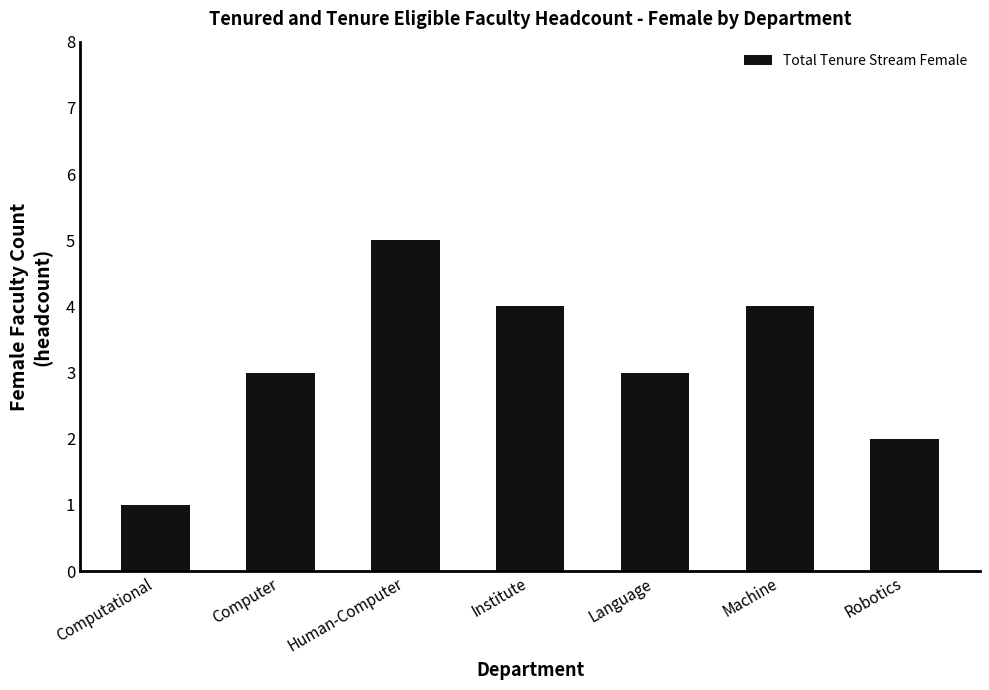

What is the value of the 4th bar from the left?

4